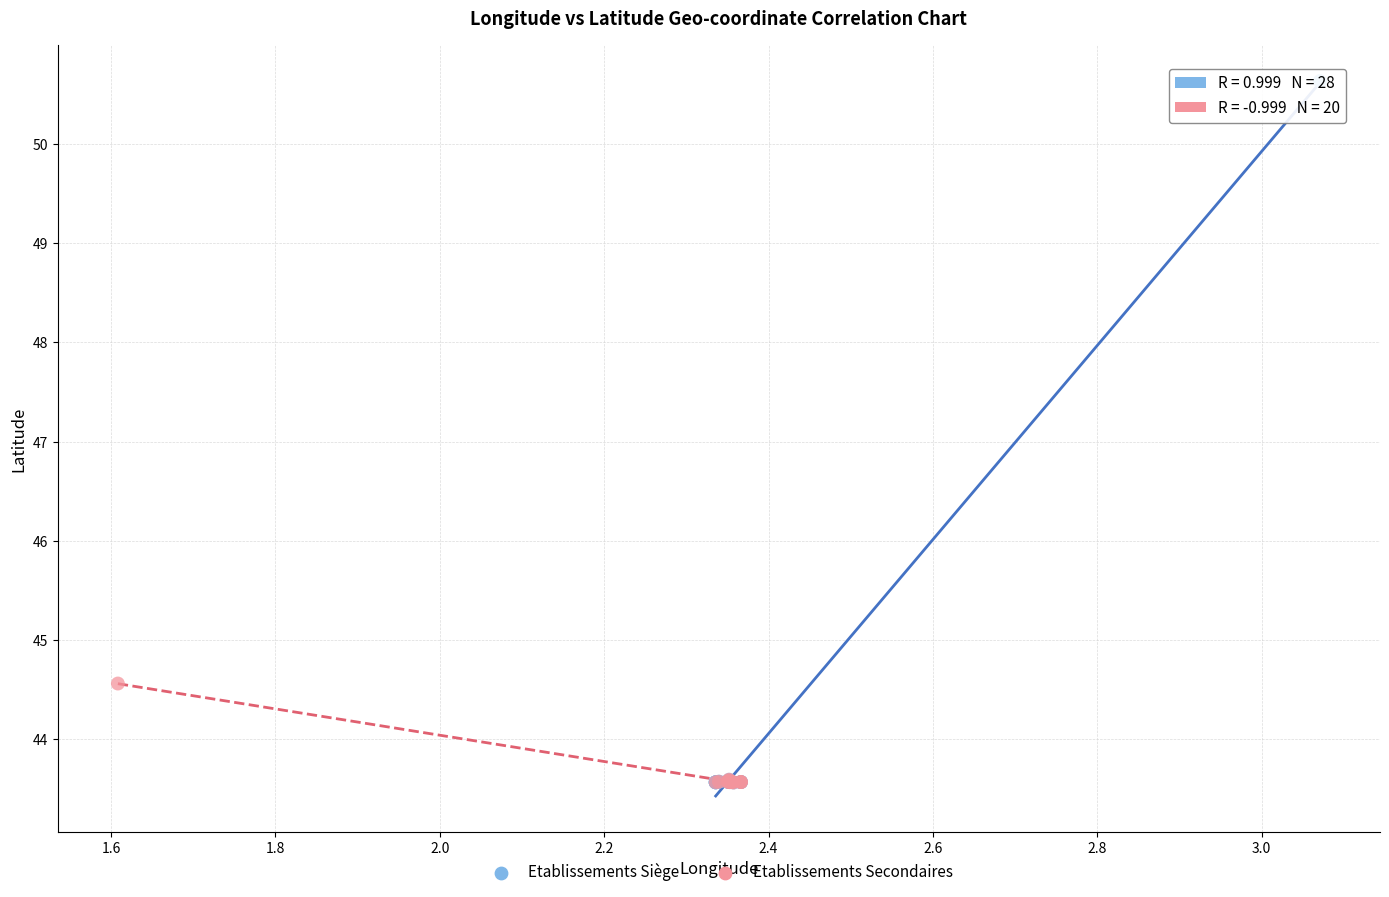

Which series contains the highest Y value?

Etablissements Siège